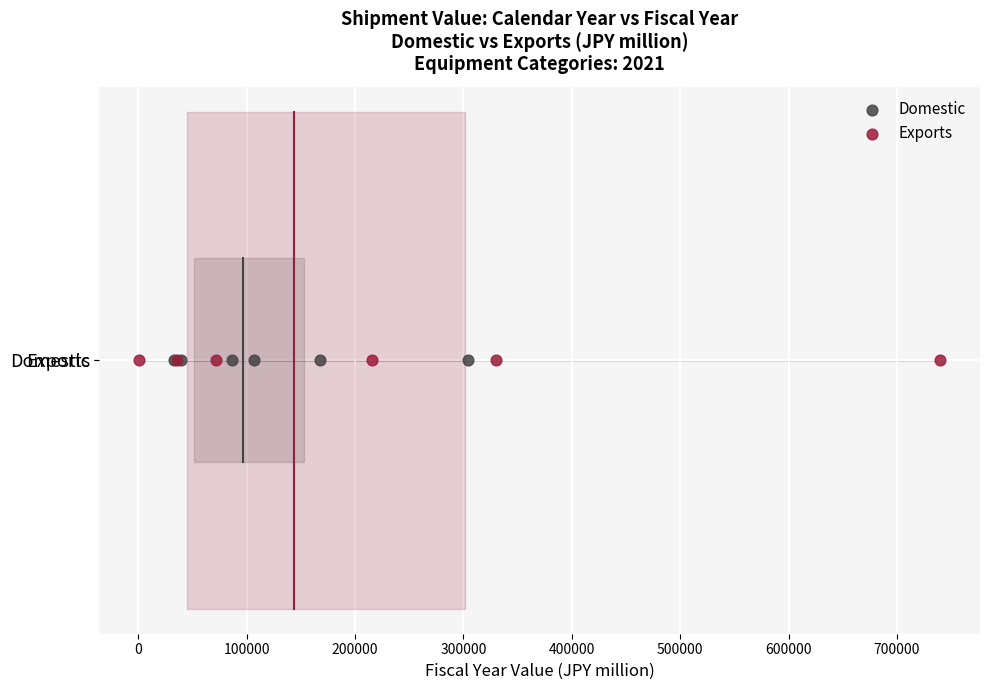

What are all the series names shown in the legend?

Domestic, Exports